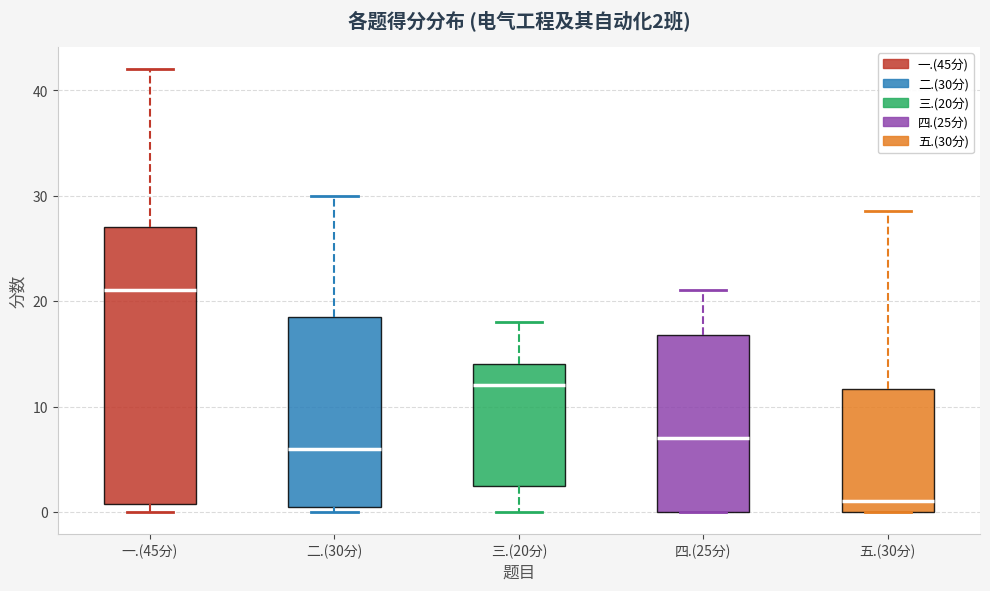

Comparing the boxes themselves (not the whiskers), which one is the tallest?

一.(45分)